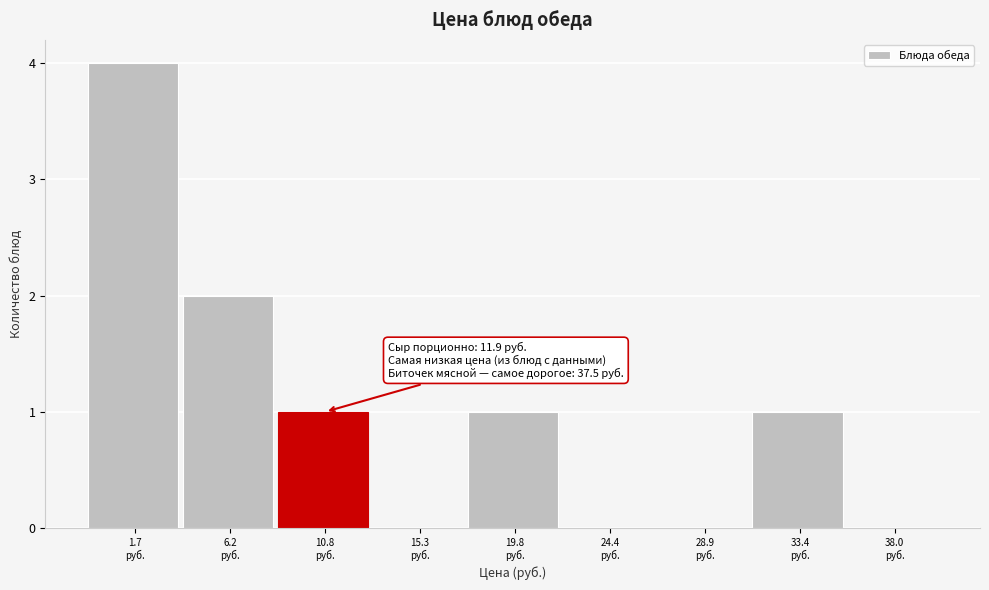

What is the greatest value displayed?

4